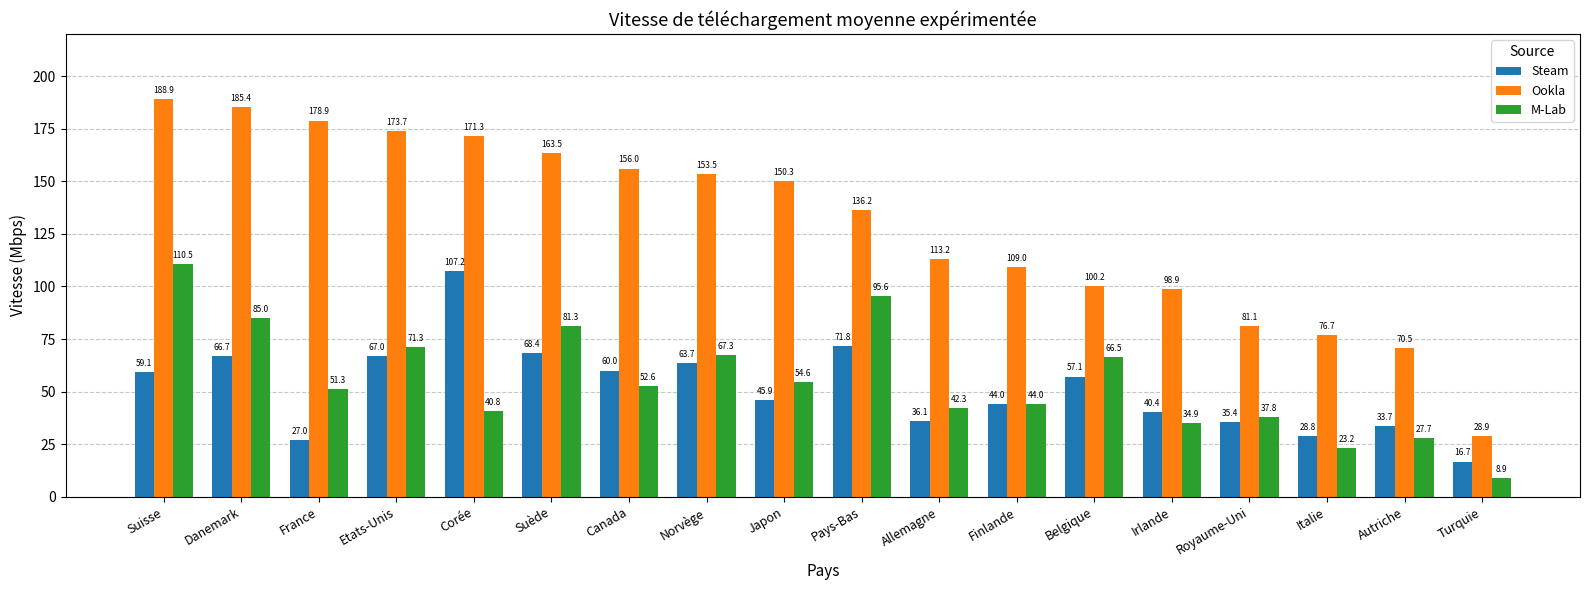

Where does the Steam series first go above 57?

Suisse